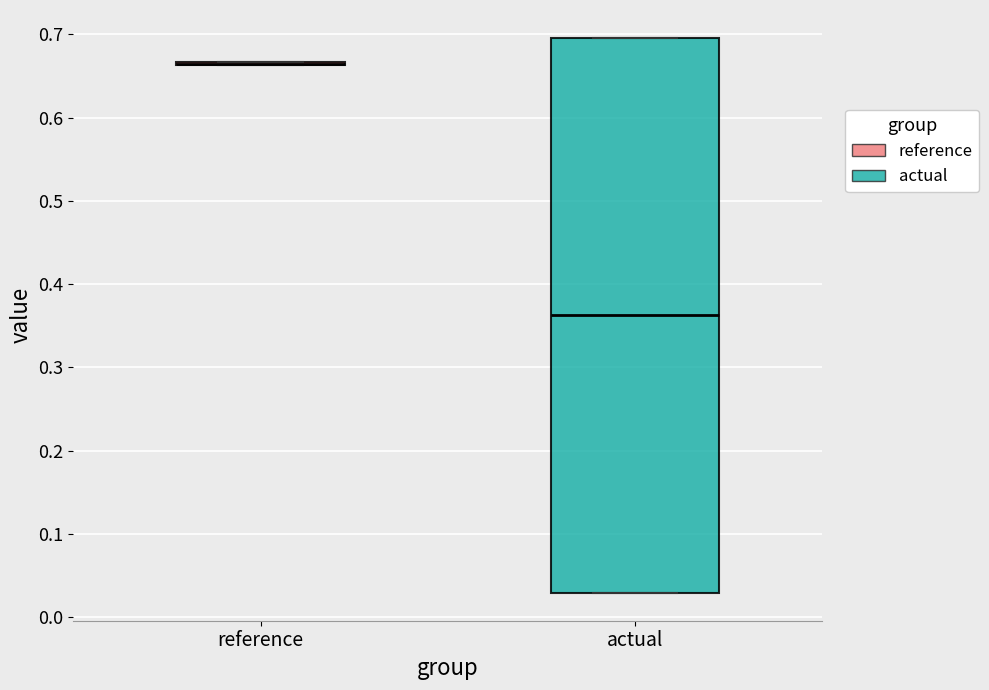

Reading left to right, read every box against the y-axis: the position of its median line, the range the box covers, and the ends of its whiskers. The values are not printed on the chart, so give them approximately, as read against the axis.

reference: box collapsed to a line at 0.66, whiskers 0.66 to 0.67
actual: median 0.36, box 0.03 to 0.70, whiskers 0.03 to 0.70